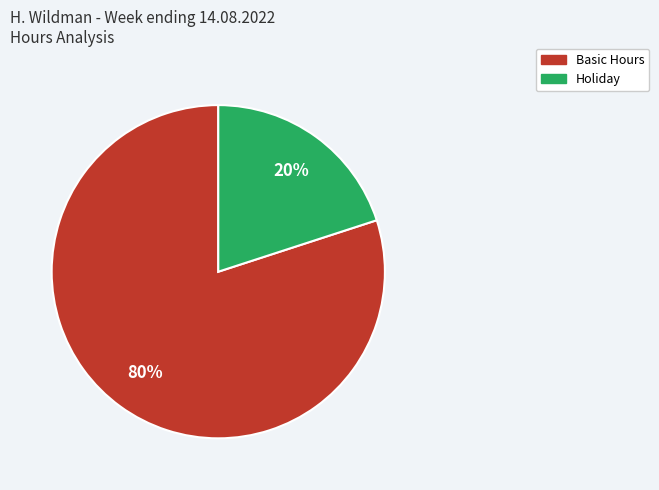

Is there a majority slice in this chart?

Yes